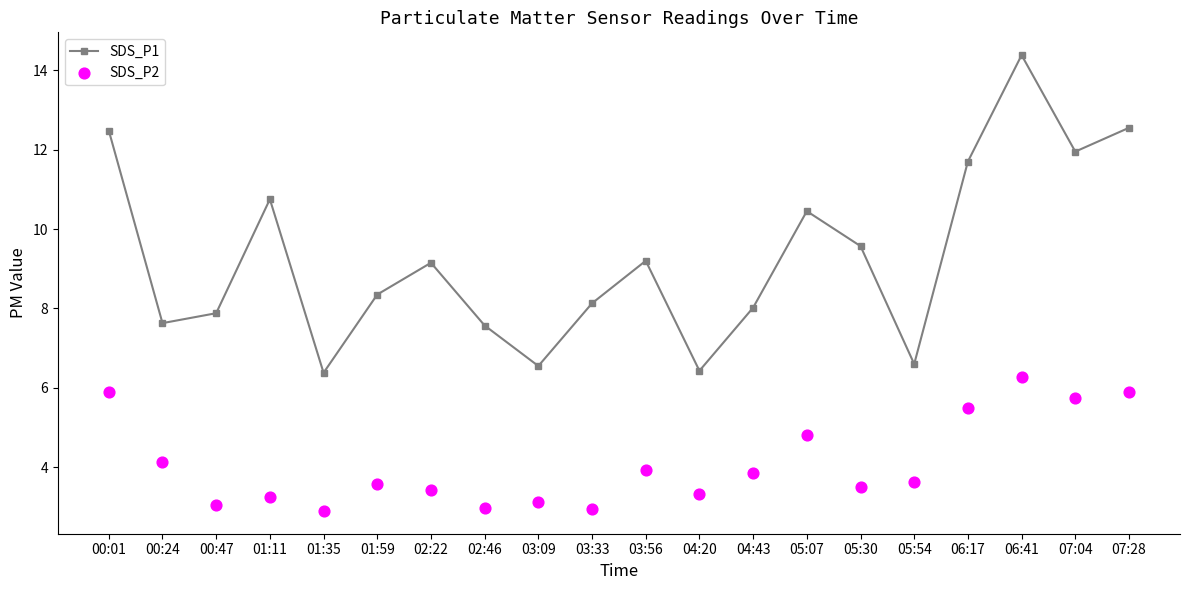

At which category is the sum across all series the highest?

06:41